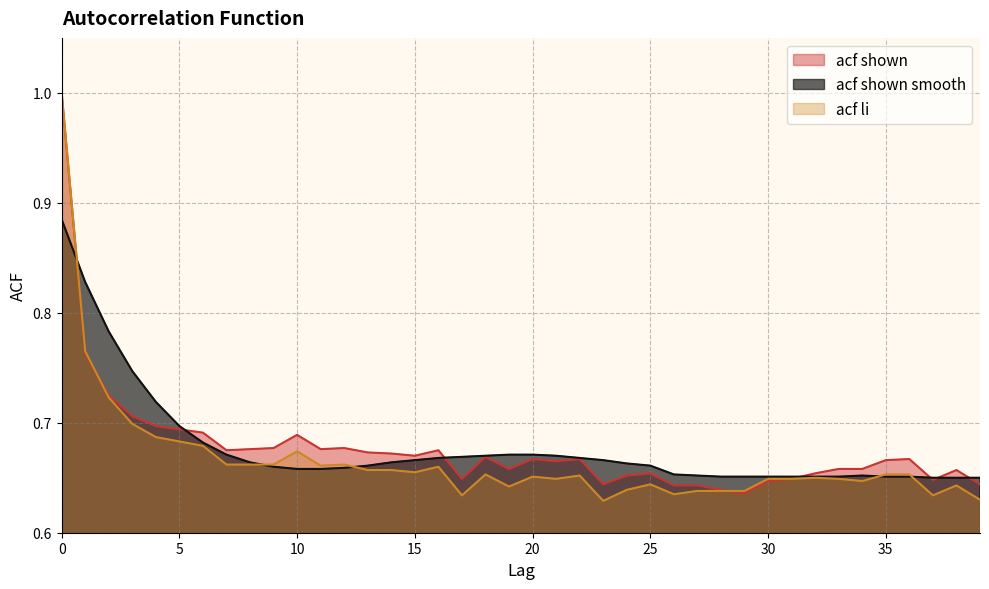

True or false: acf_li has a value of 0.6 at 38.

True